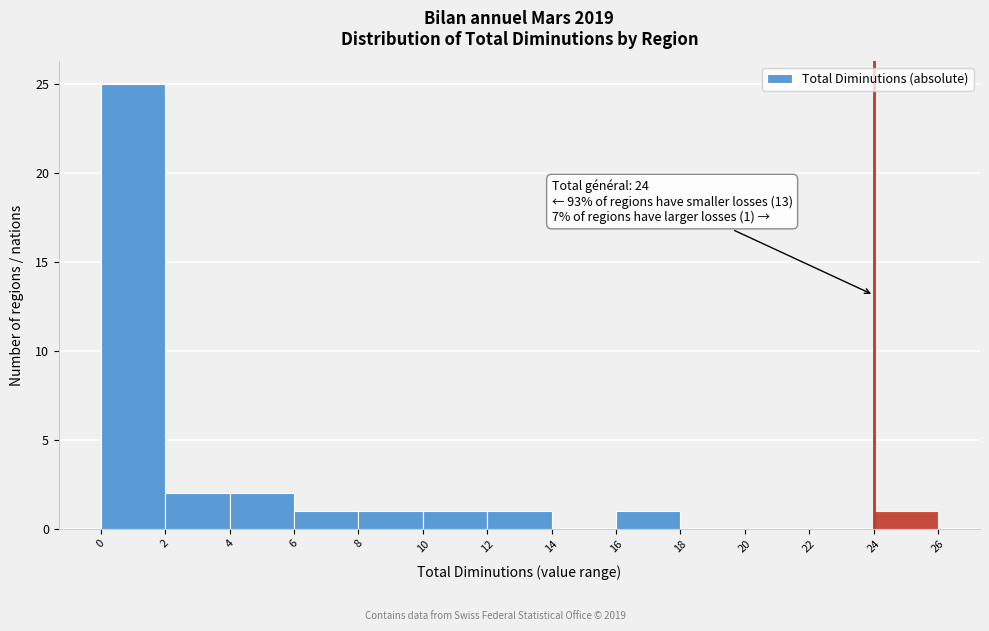

Over which range of the x-axis is the bar tallest?

0 to 2